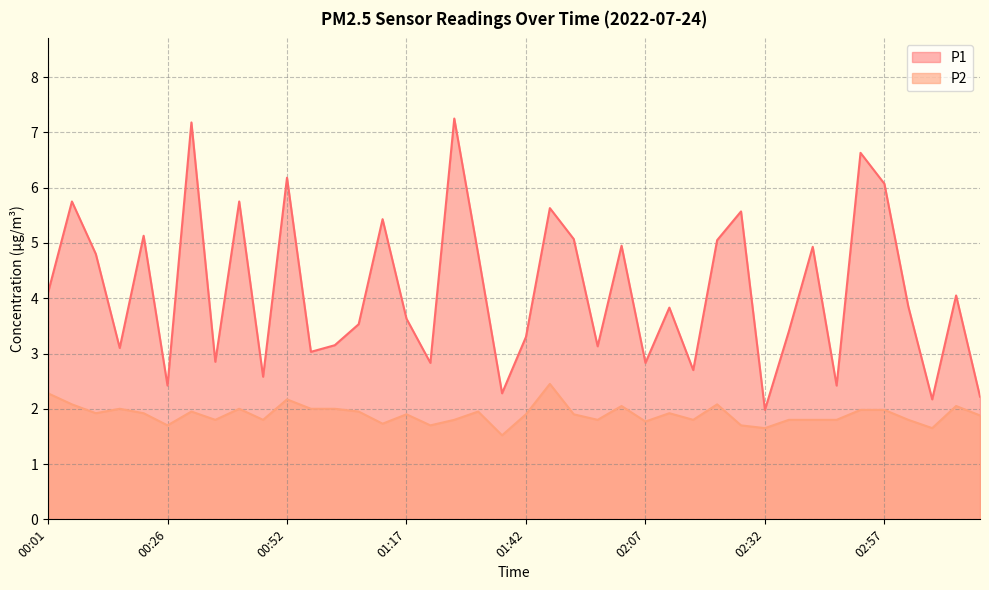

What is the label of the 8th point from the left?

00:36